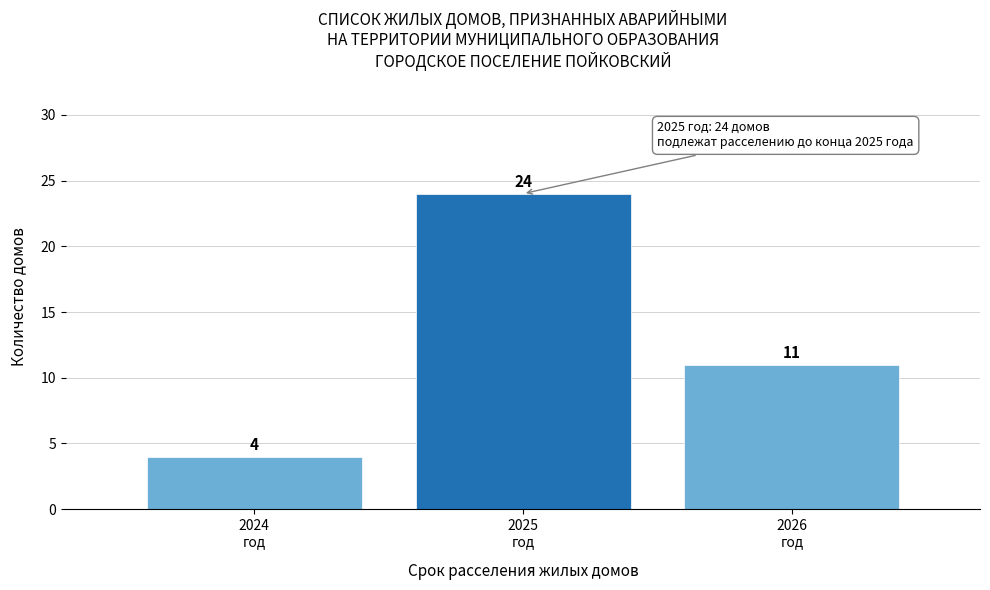

Reading left to right, extract all data points from this chart.

4	24	11